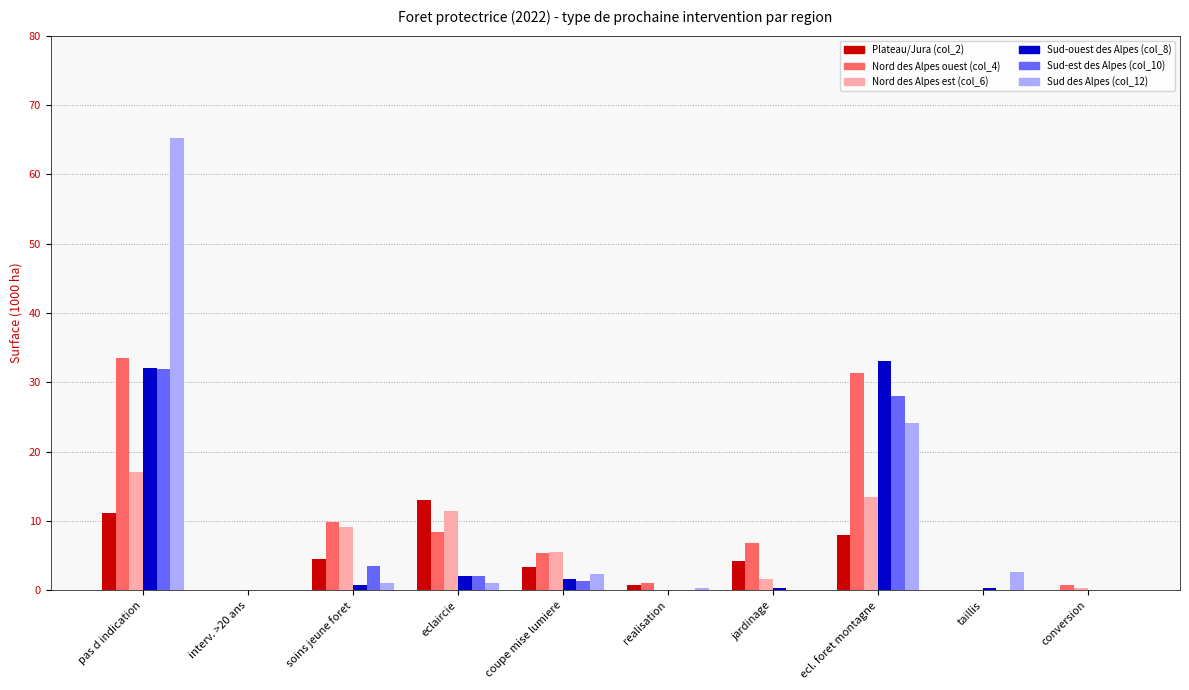

How many categories are shown in the chart?

10